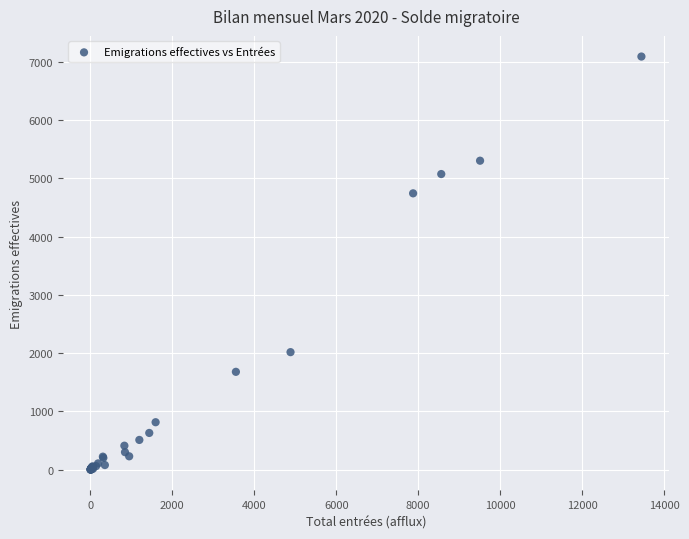

What Y value in the scatter plot is closest to 3545?

4743